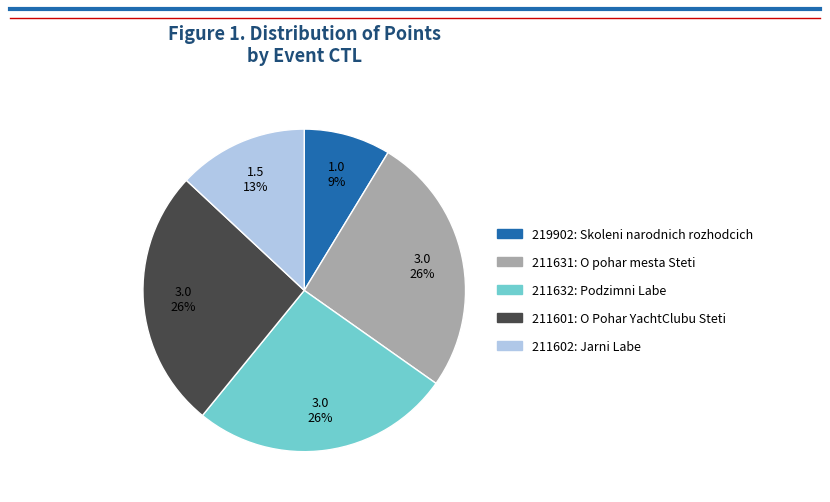

How many slices are in this pie chart?

5